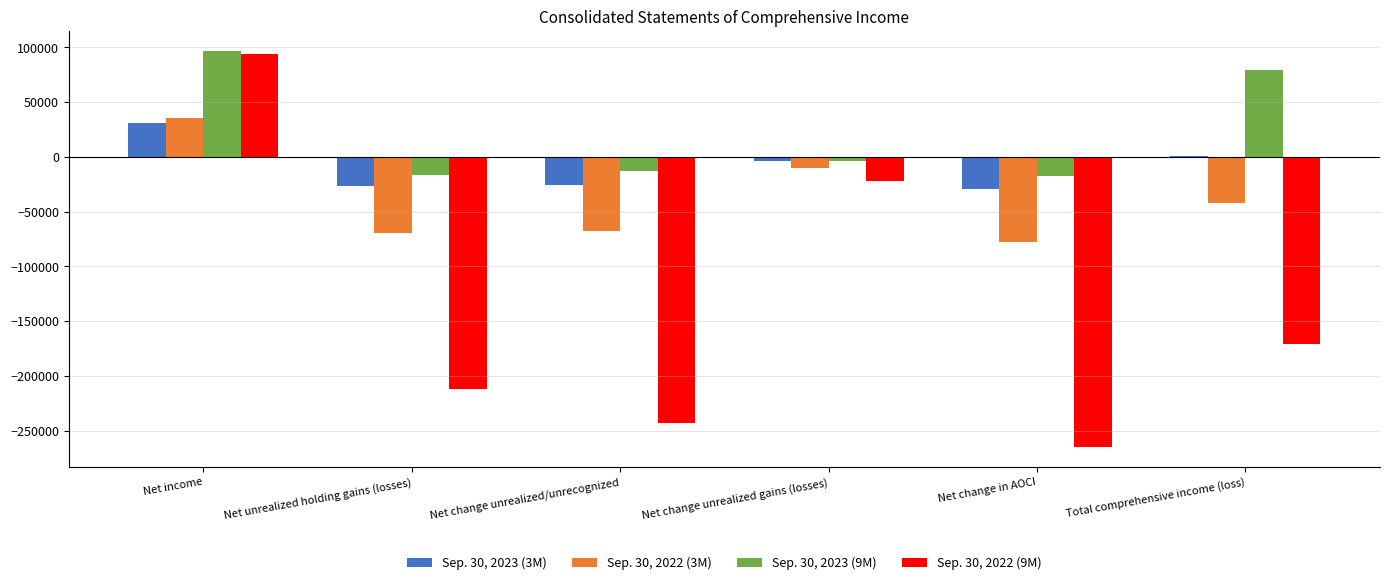

The value of Sep. 30, 2022 (9M) at Net change unrealized/unrecognized is -243152. True or false?

True